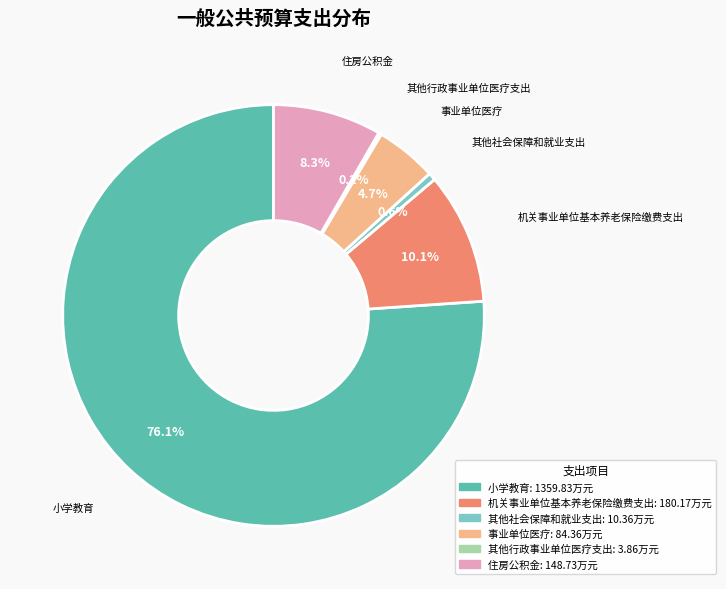

What percentage is the 机关事业单位基本养老保险缴费支出 slice, to the nearest percent?

10%